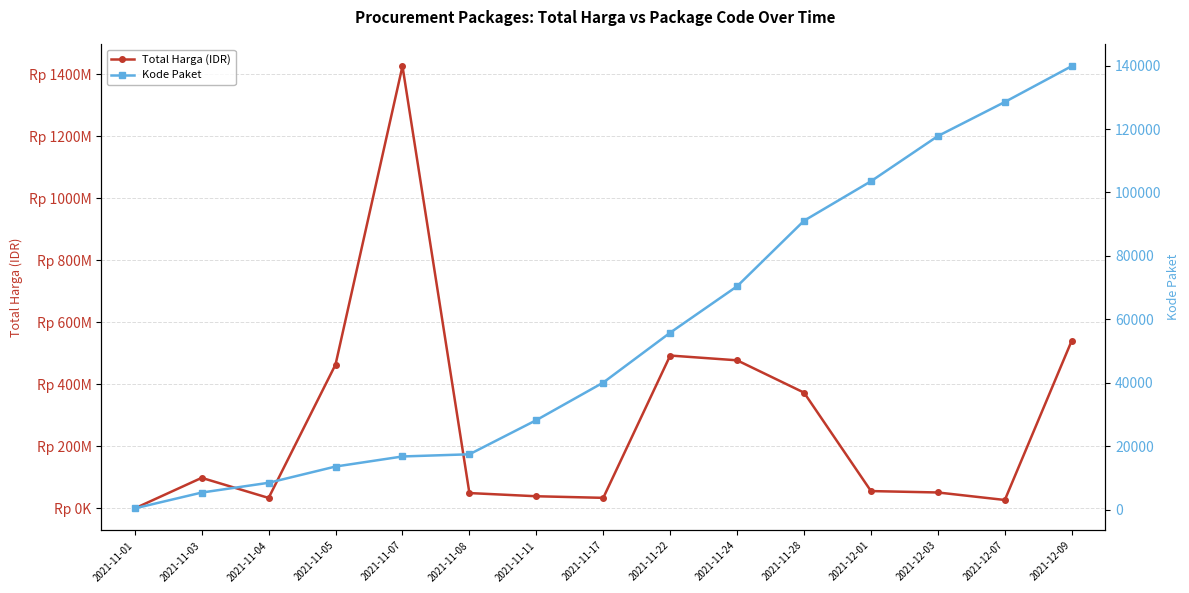

True or false: Kode Paket and Total Harga (IDR) cross at least once.

False